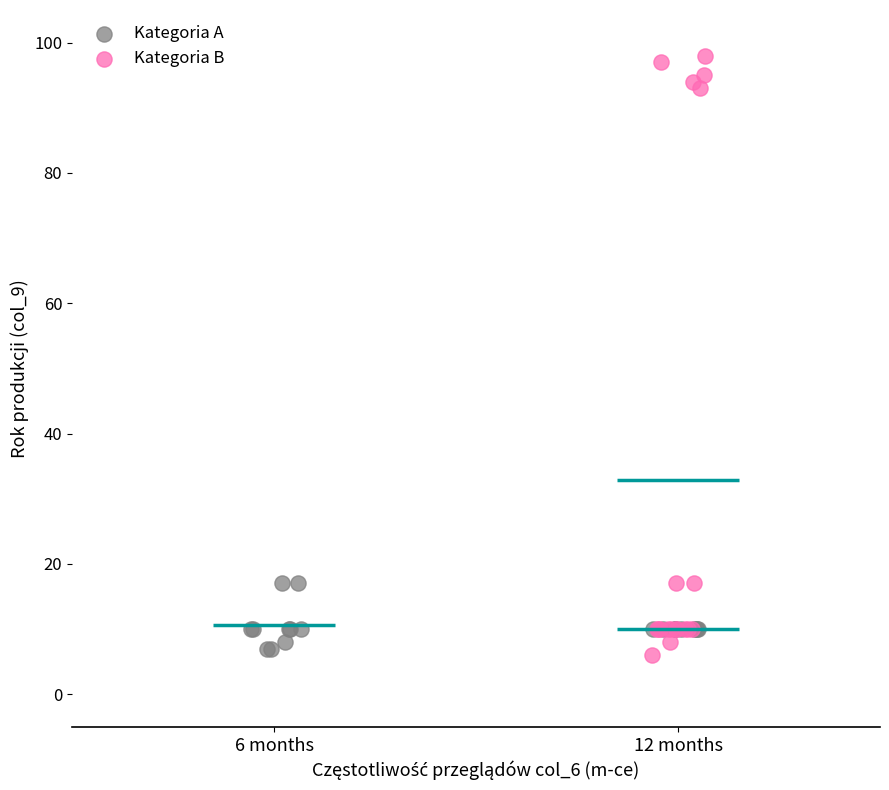

Which series has the largest Y range (max minus min)?

Kategoria B